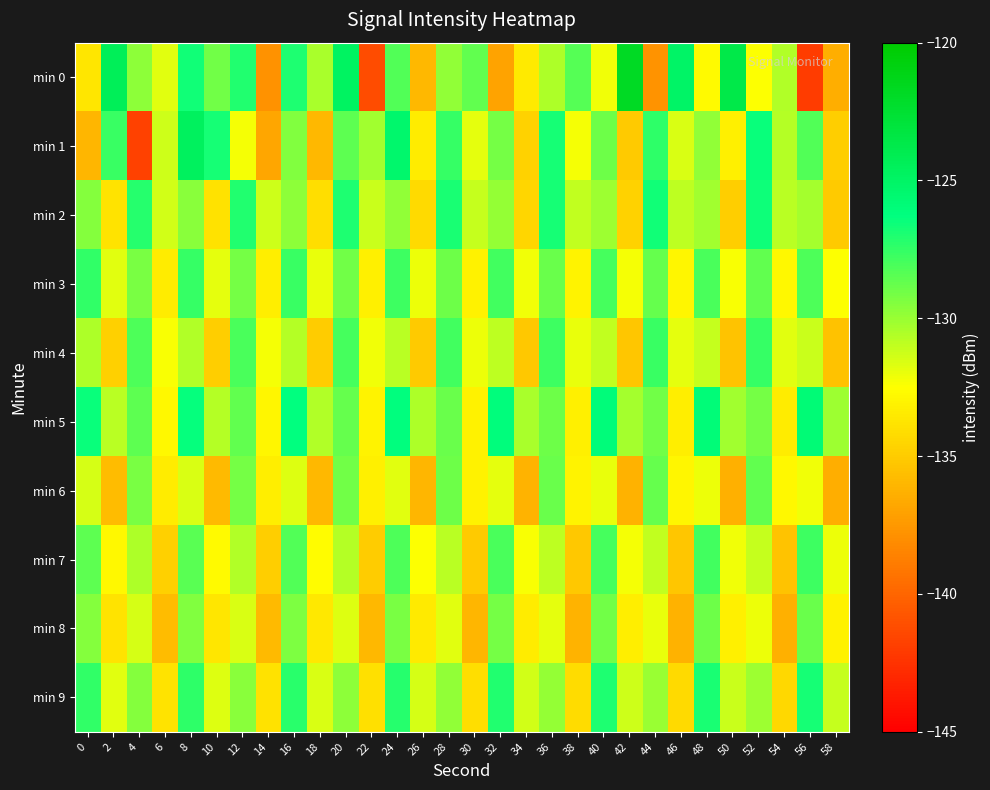

How many distinct data groups are displayed?

10